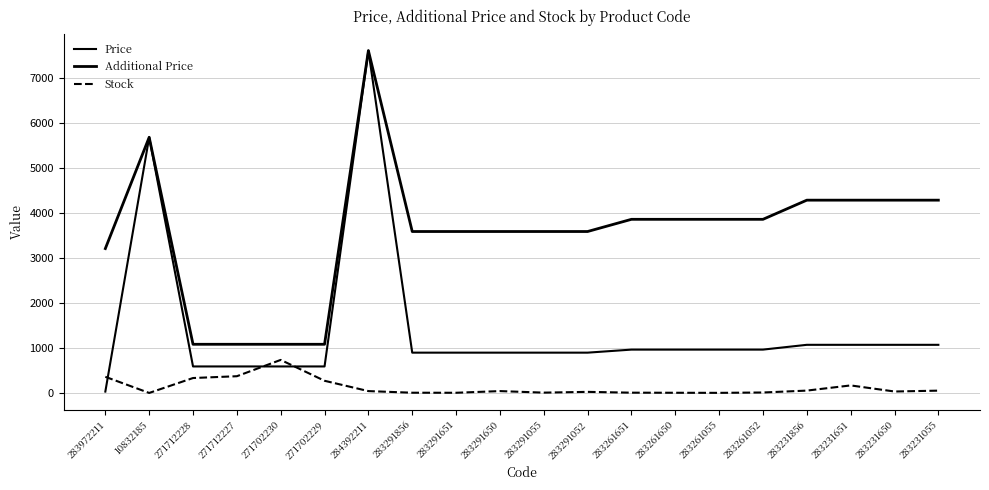

The value of Price at 283231650 is 1883.4. True or false?

False